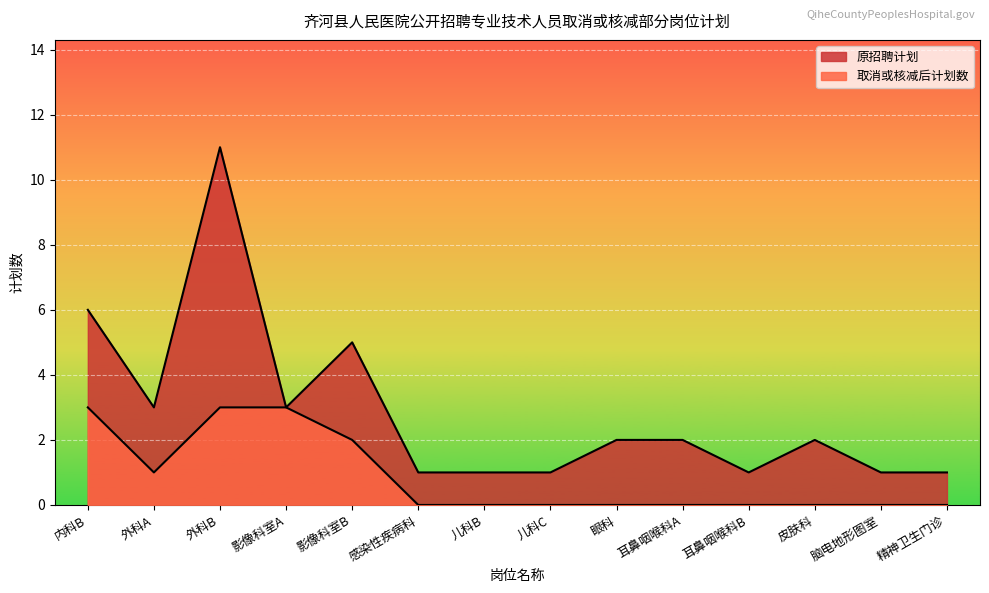

List the series in order of their peak value, highest first.

原招聘计划, 取消或核减后计划数